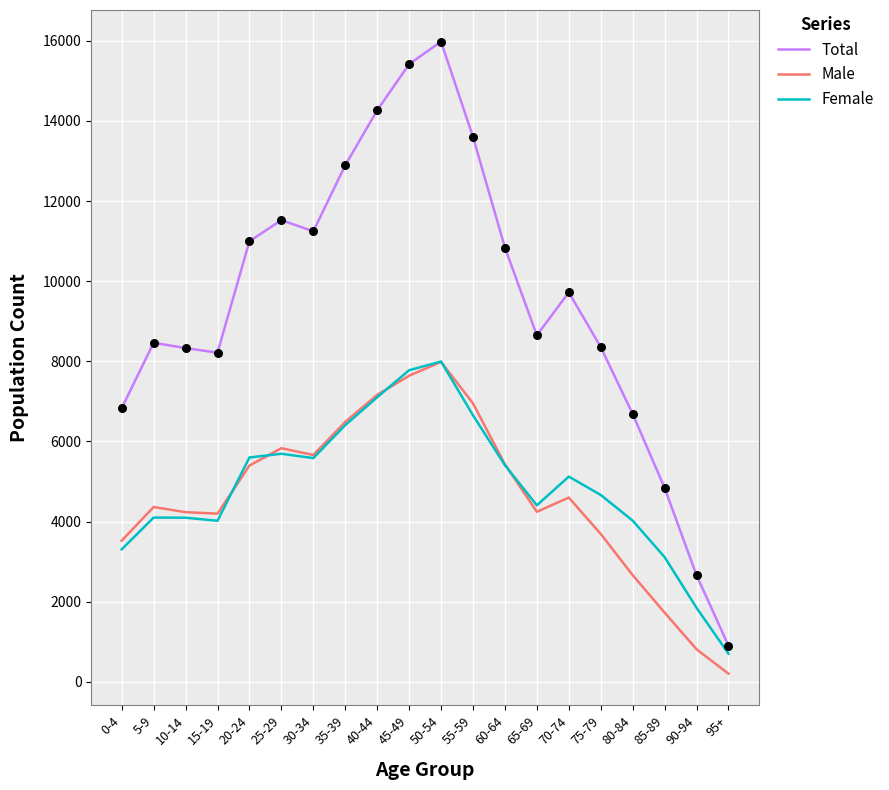

Between 15-19 and 50-54, which series saw the biggest shift?

Total